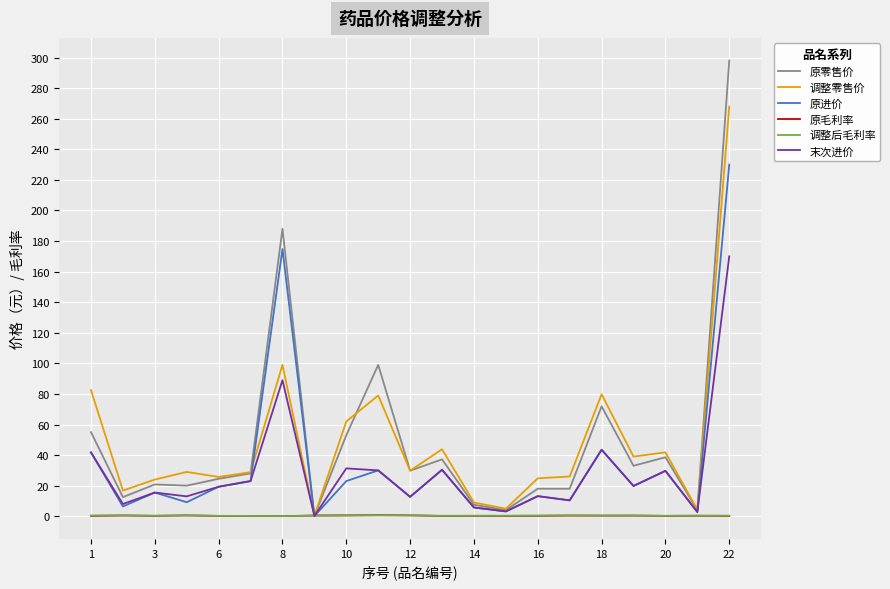

Which series has the largest range (max minus min)?

原零售价